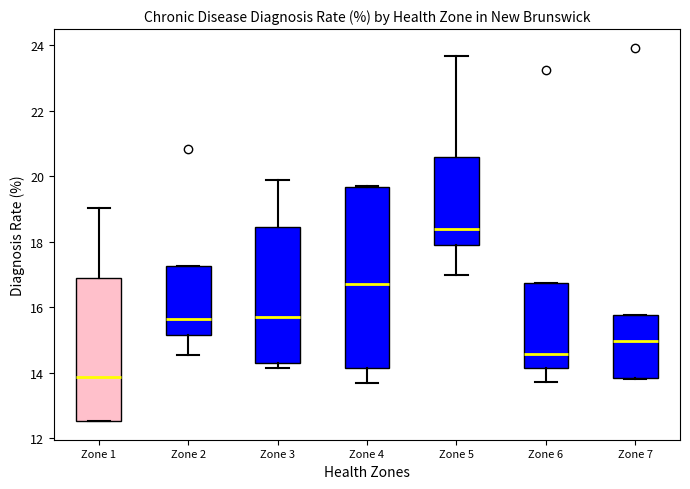

Which box has the highest median line?

Zone 5